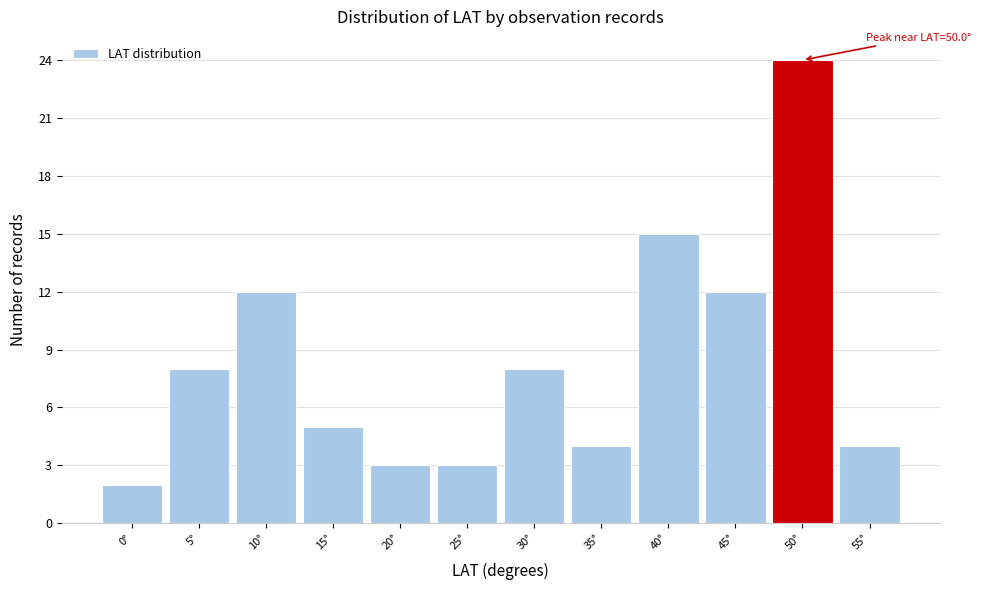

Reading left to right, extract all data points from this chart.

2	8	12	5	3	3	8	4	15	12	24	4